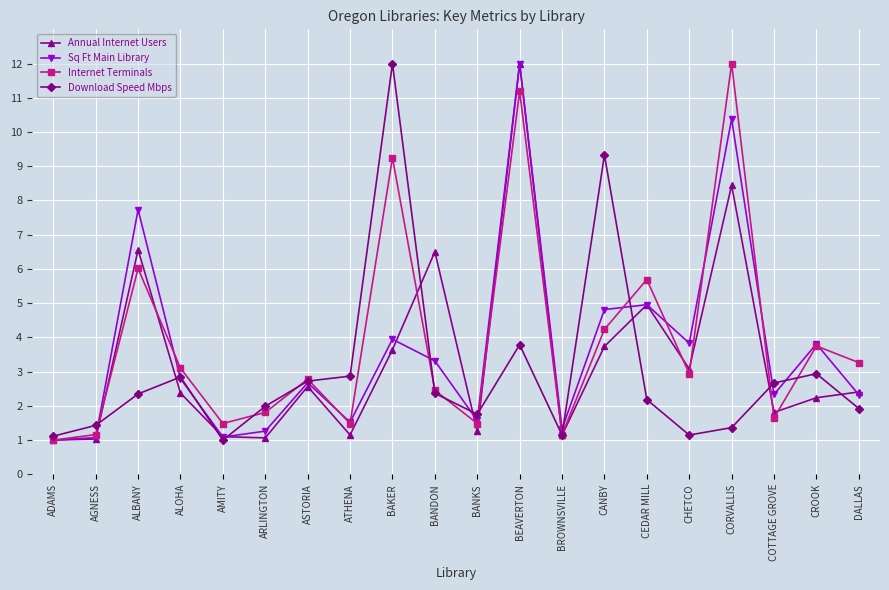

True or false: Annual Internet Users has a value of 0.6 at COTTAGE GROVE.

False